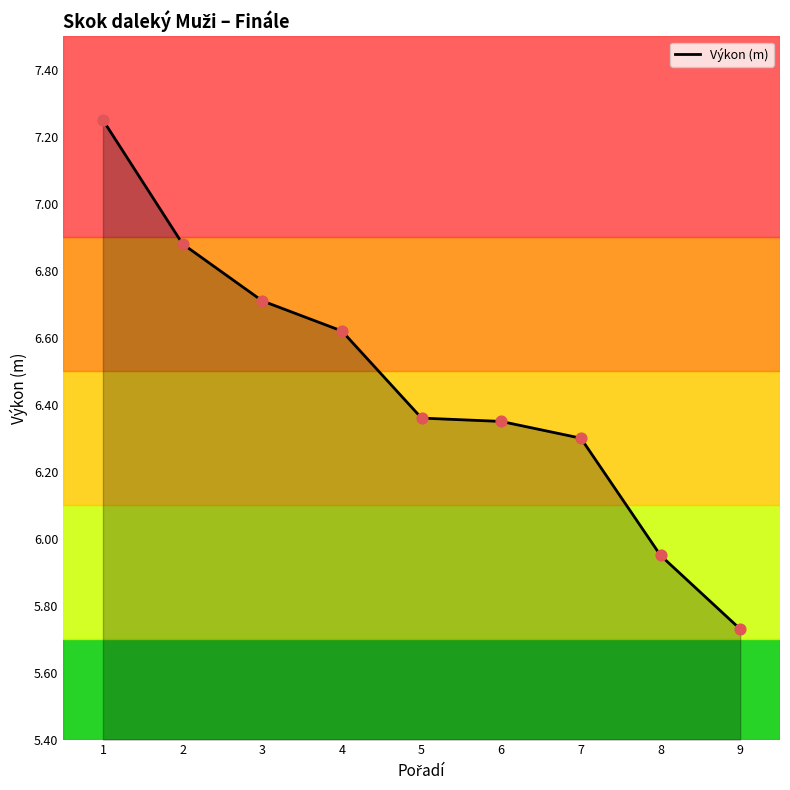

What is the ratio of the value at 8 to the value at 2?

0.9